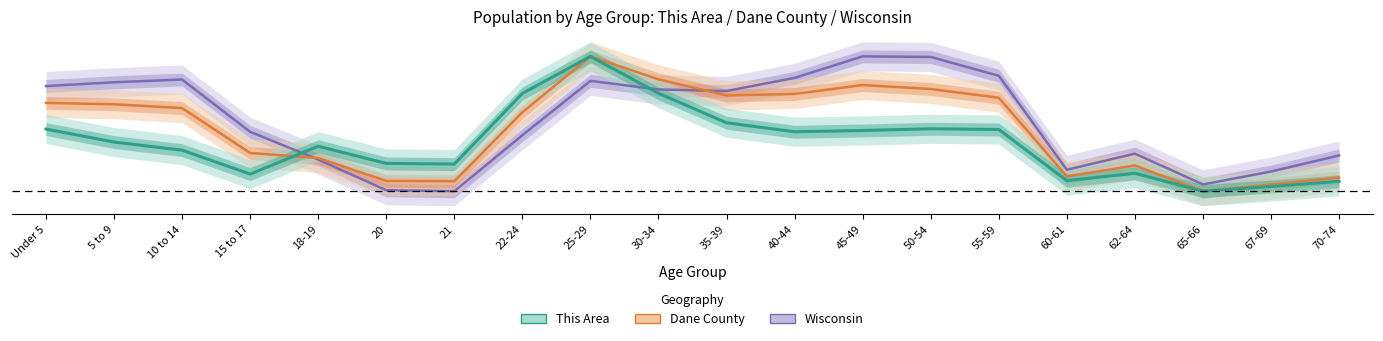

What is the spread (max minus min) of values at 45-49?

0.5